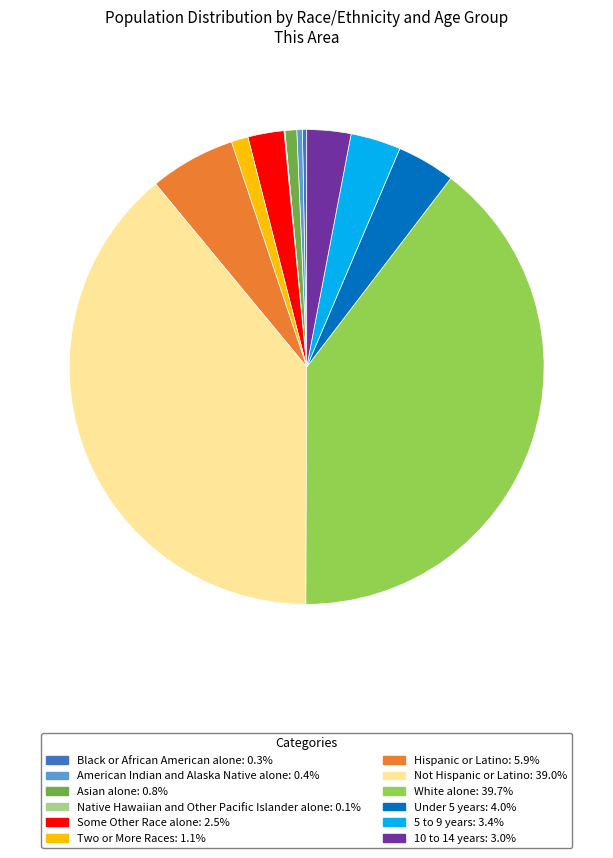

Does American Indian and Alaska Native alone represent more than half of the total?

No